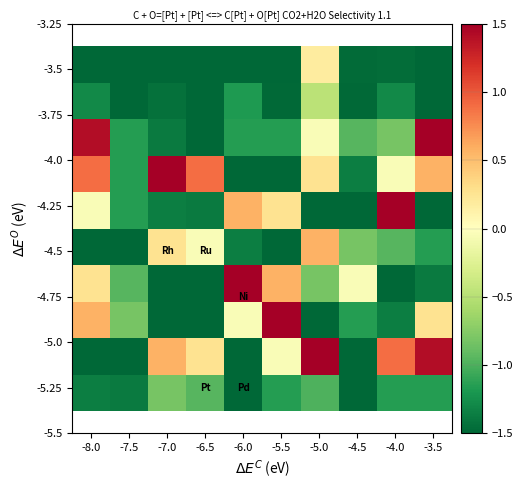

At which category is the sum across all series the highest?

-5.0